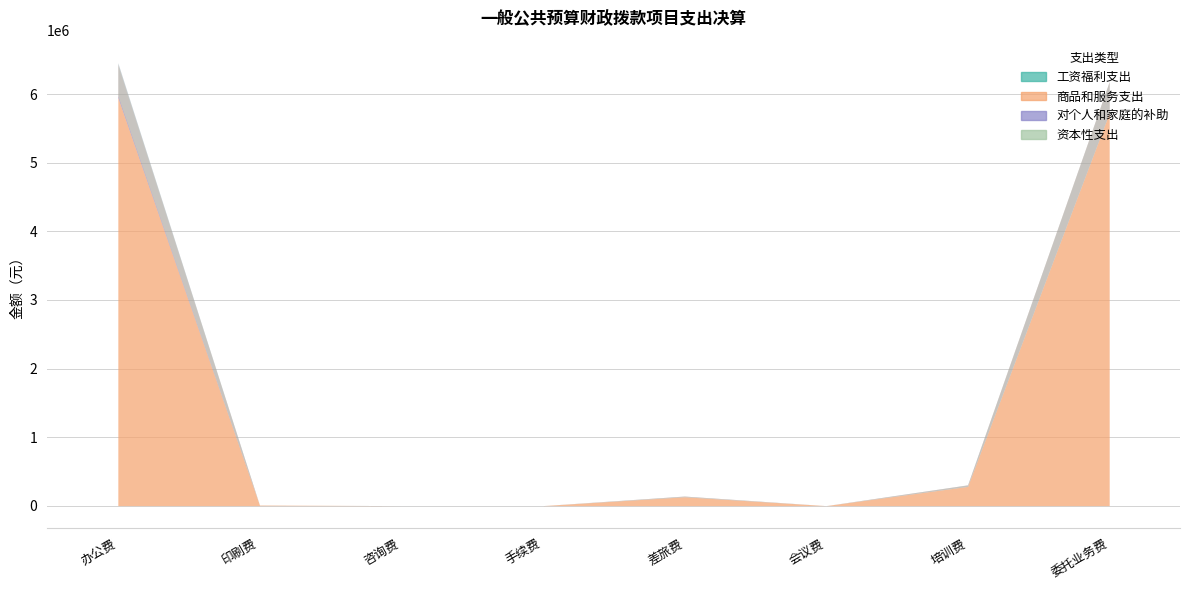

What is the difference between the highest and lowest values at 培训费?

280648.5